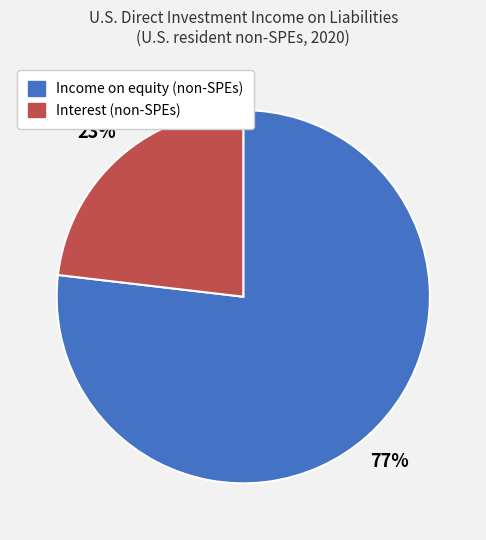

Combined, do Interest (non-SPEs) and Income on equity (non-SPEs) account for over 50%?

Yes